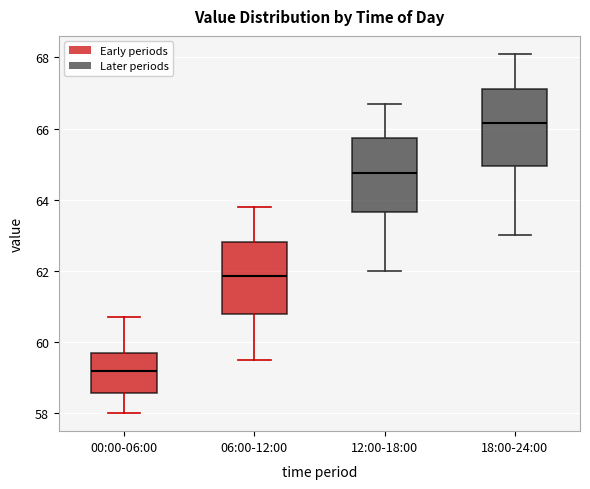

Reading left to right, read every box against the y-axis: the position of its median line, the range the box covers, and the ends of its whiskers. The values are not printed on the chart, so give them approximately, as read against the axis.

00:00-06:00: median 59.2, box 58.6 to 59.8, whiskers 58.0 to 60.8
06:00-12:00: median 61.8, box 60.8 to 62.8, whiskers 59.6 to 63.8
12:00-18:00: median 64.8, box 63.6 to 65.8, whiskers 62.0 to 66.8
18:00-24:00: median 66.2, box 65.0 to 67.2, whiskers 63.0 to 68.2